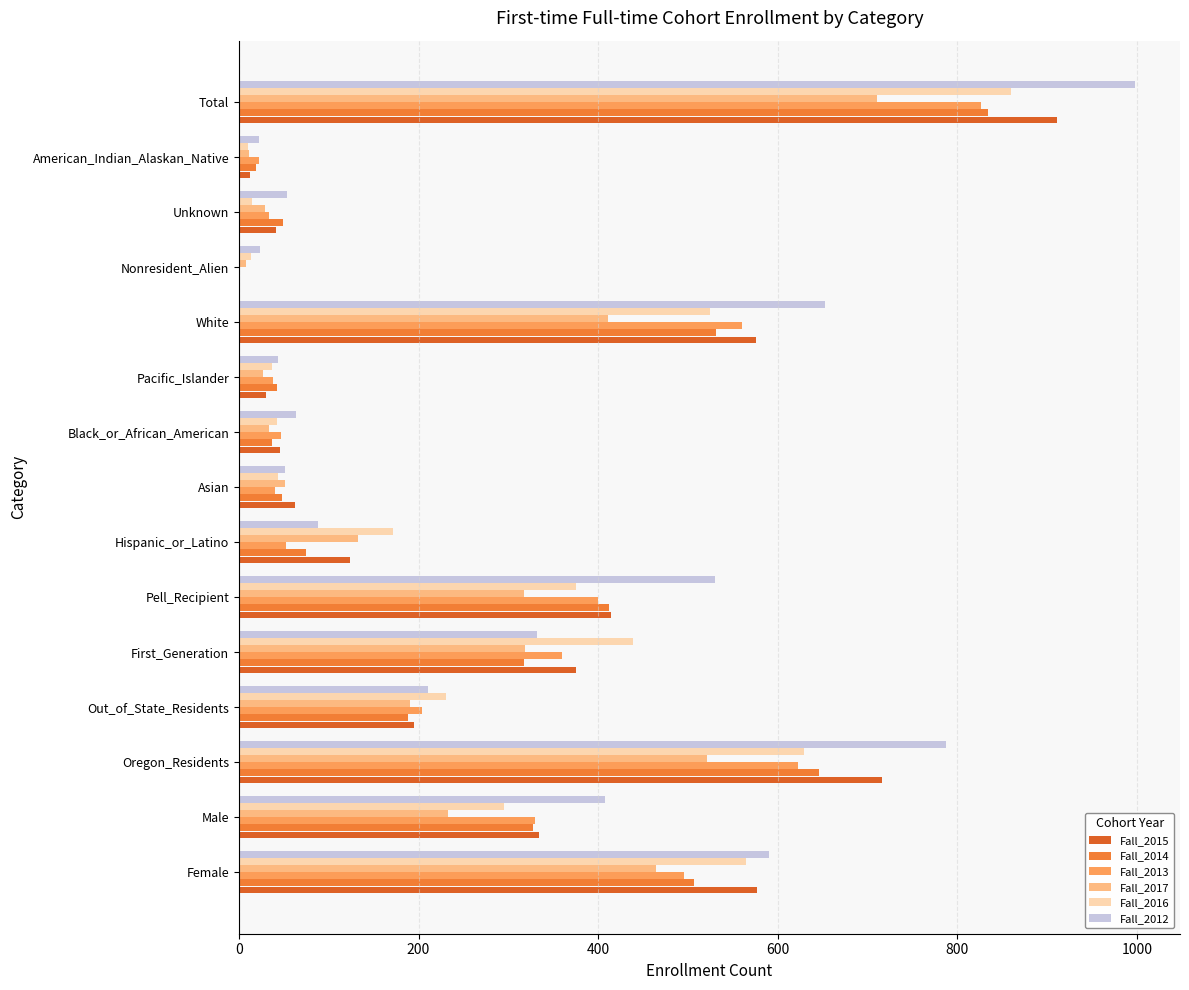

Which series has the largest range (max minus min)?

Fall_2012